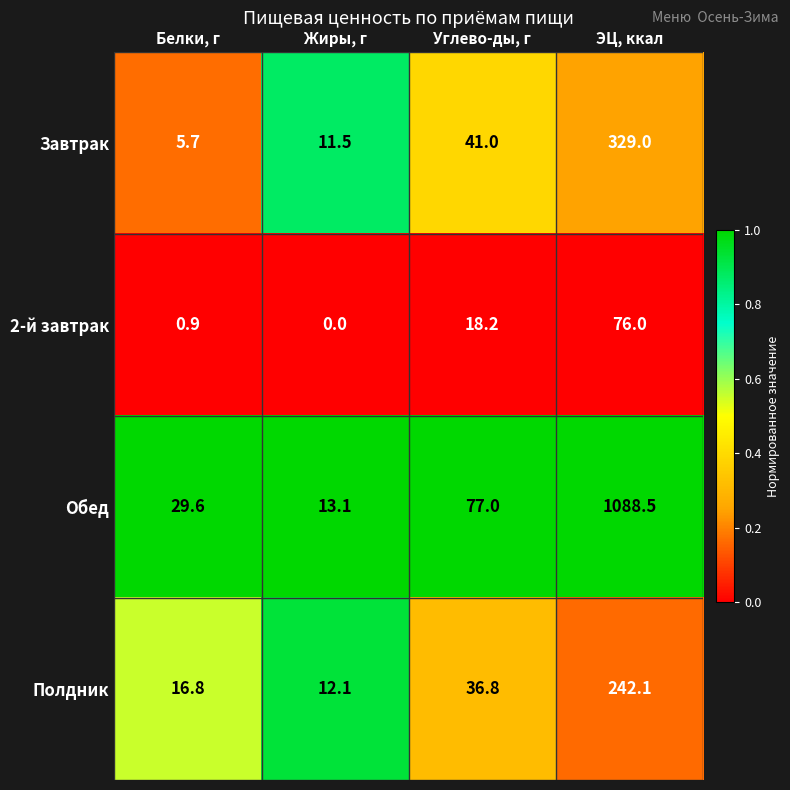

At which label does Обед reach its minimum?

Жиры, г